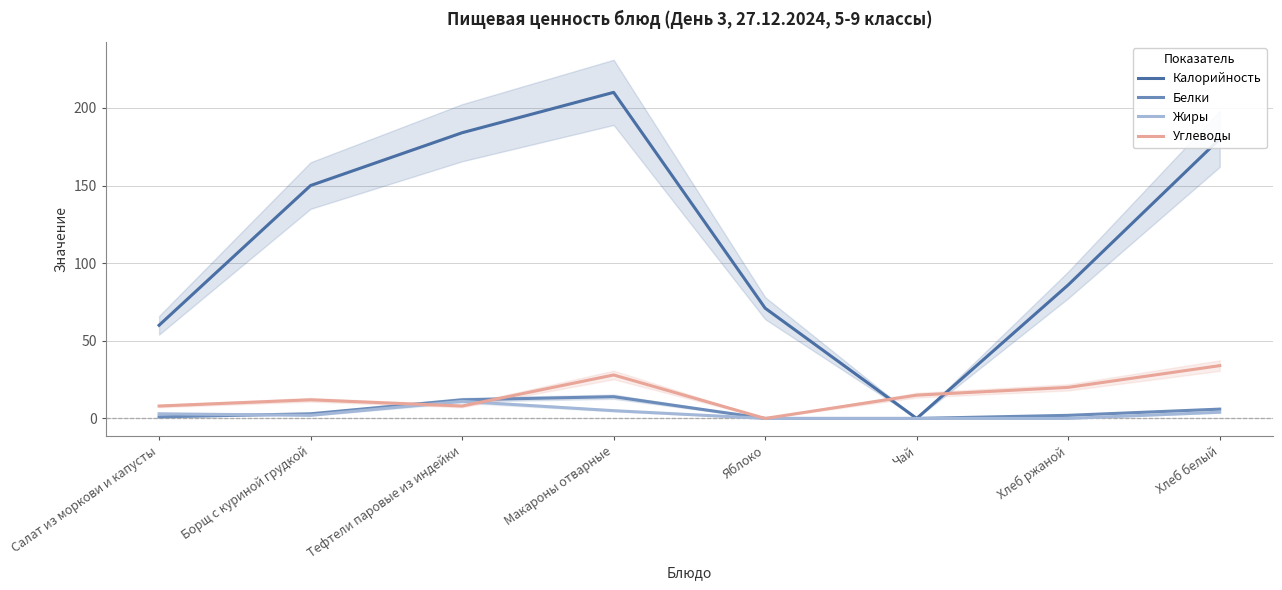

After their last crossing, which series has the higher values: Калорийность or Углеводы?

Калорийность